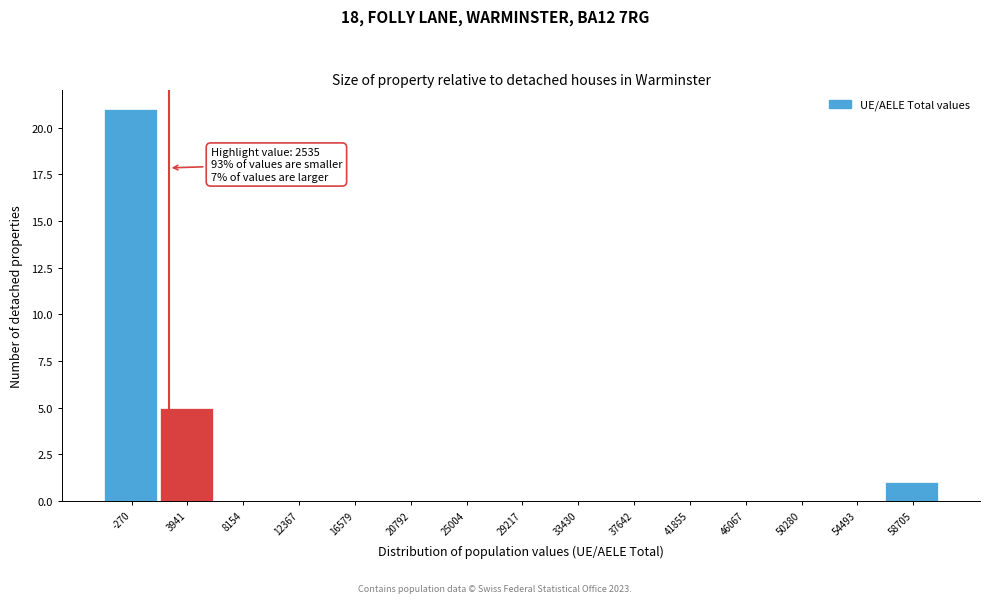

Over which range of the x-axis is the bar tallest?

-2500 to 2000